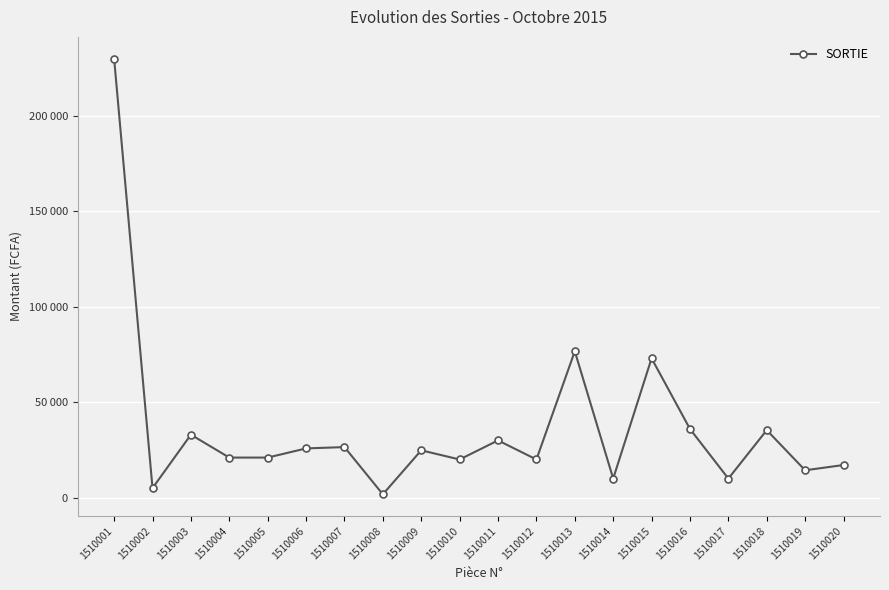

Read the value at 1510013, to the nearest 10.

76700